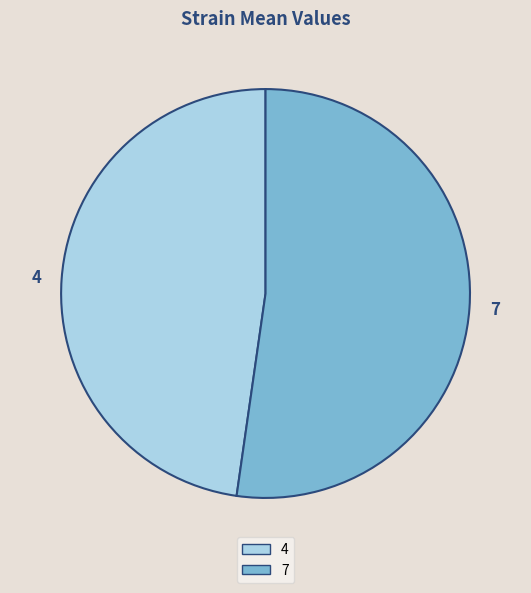

True or false: 4 accounts for 48% of the total.

True